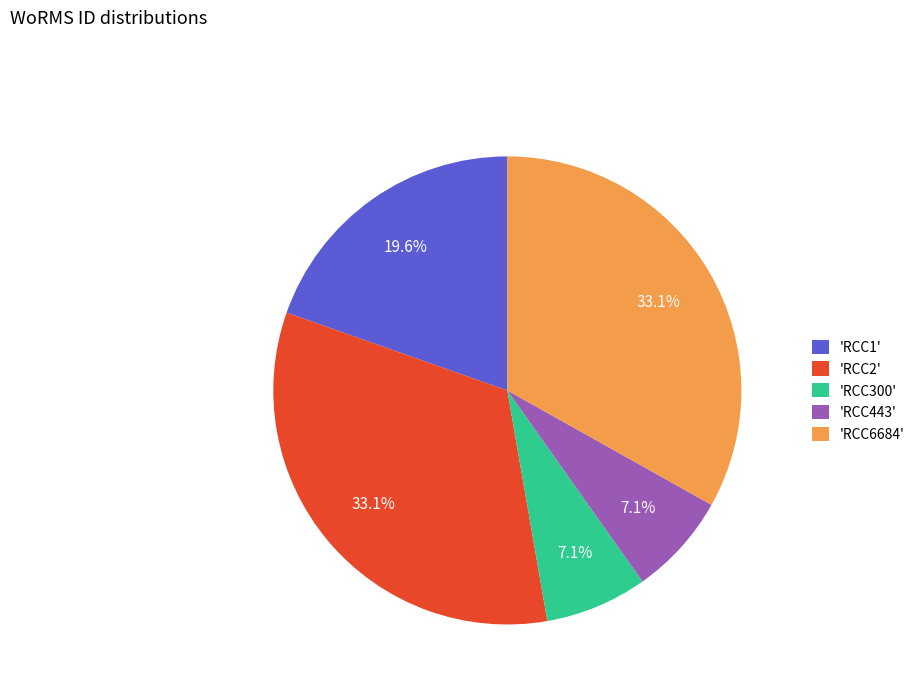

What is the total percentage of 'RCC2' and 'RCC300'?

40.2%